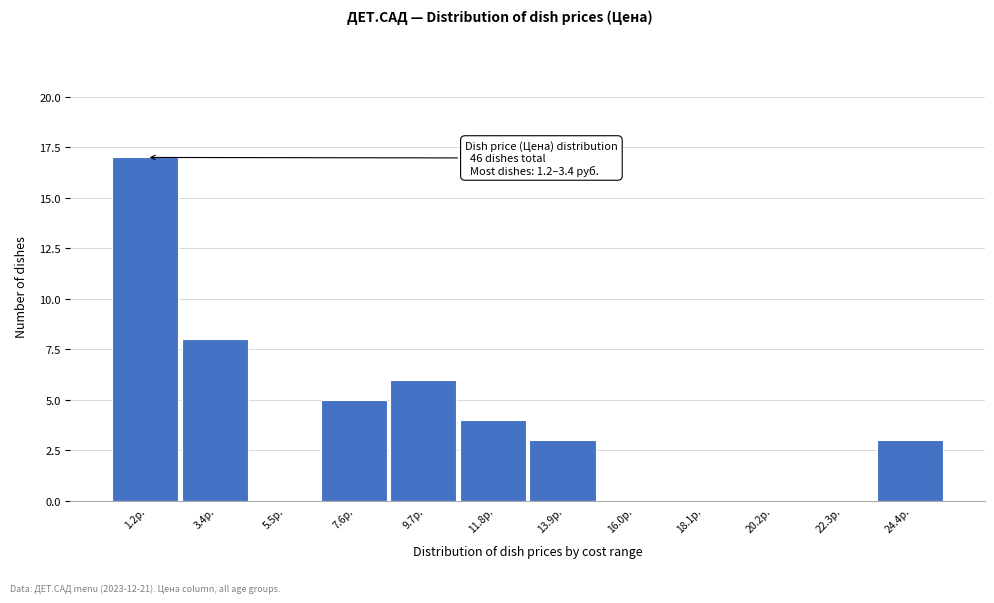

Reading left to right, what are all the values shown in this chart?

1.2р.=17	3.4р.=8	5.5р.=0	7.6р.=5	9.7р.=6	11.8р.=4	13.9р.=3	16.0р.=0	18.1р.=0	20.2р.=0	22.3р.=0	24.4р.=3